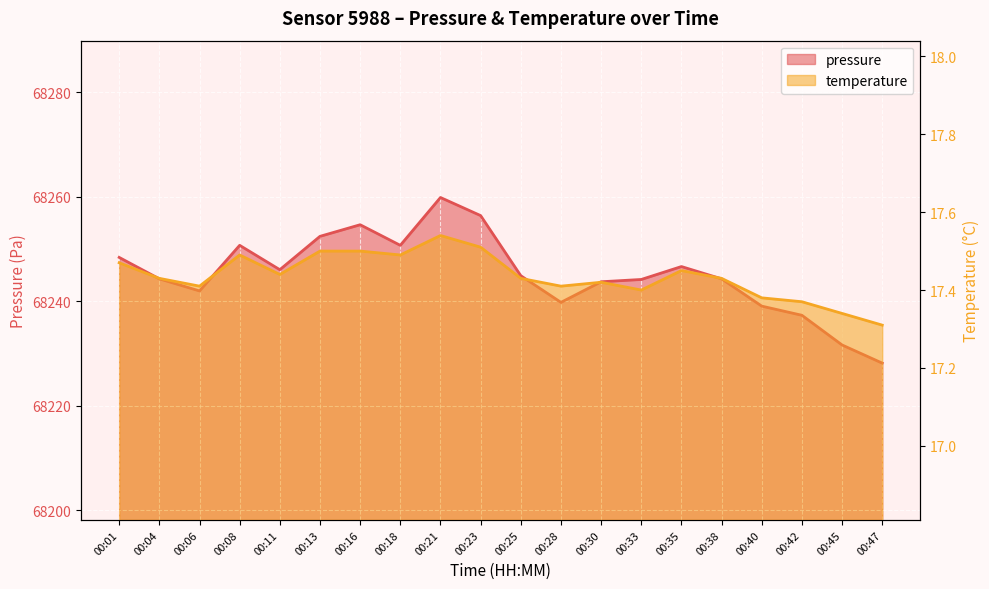

Is it true that temperature equals 17.4 at 00:04?

True